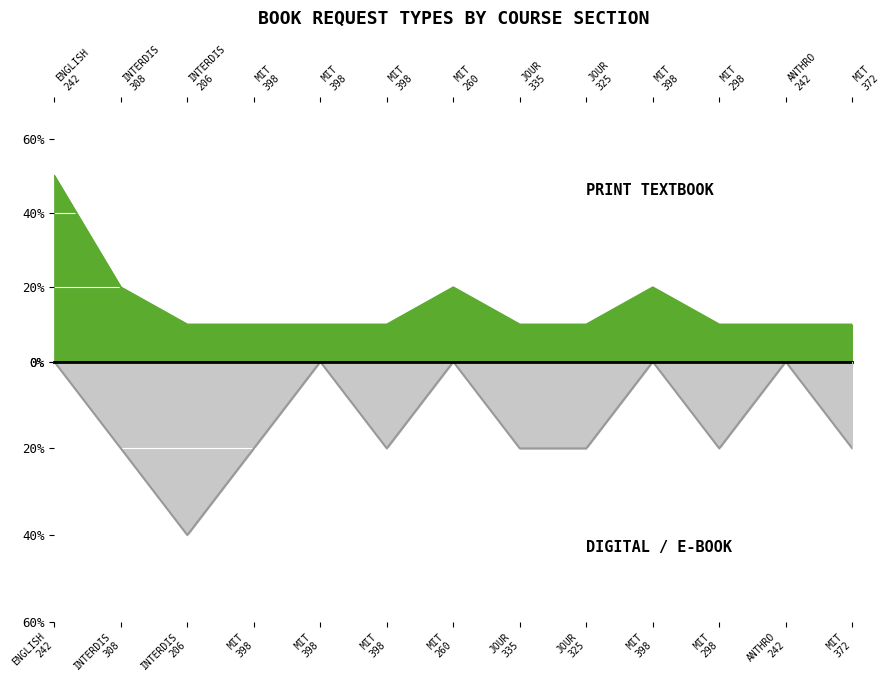

Where is the first local minimum for Digital/E-Book?

INTERDIS 206